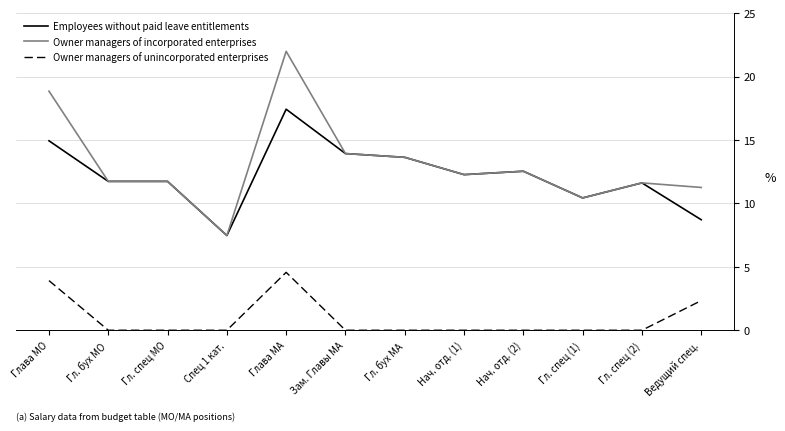

True or false: Owner managers of incorporated enterprises and Owner managers of unincorporated enterprises intersect in this chart.

False